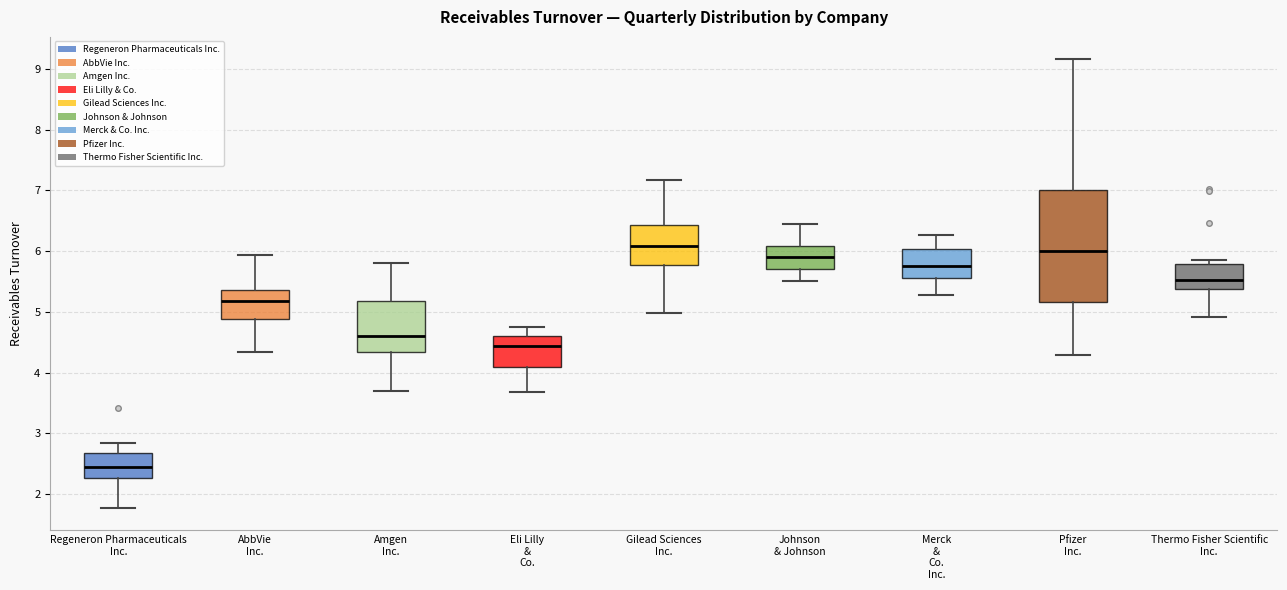

Where is the lower edge of the box for Thermo Fisher Scientific Inc. on the y-axis? The values are not printed on the chart, so give them approximately, as read against the axis.

5.4